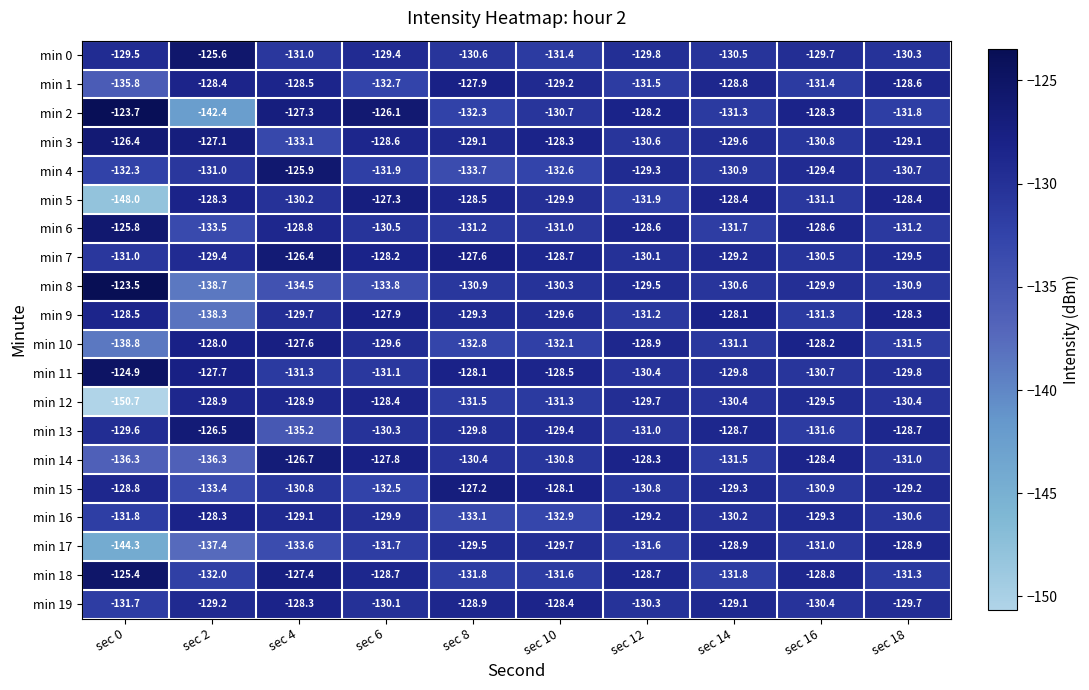

What is the greatest value displayed?

-123.5